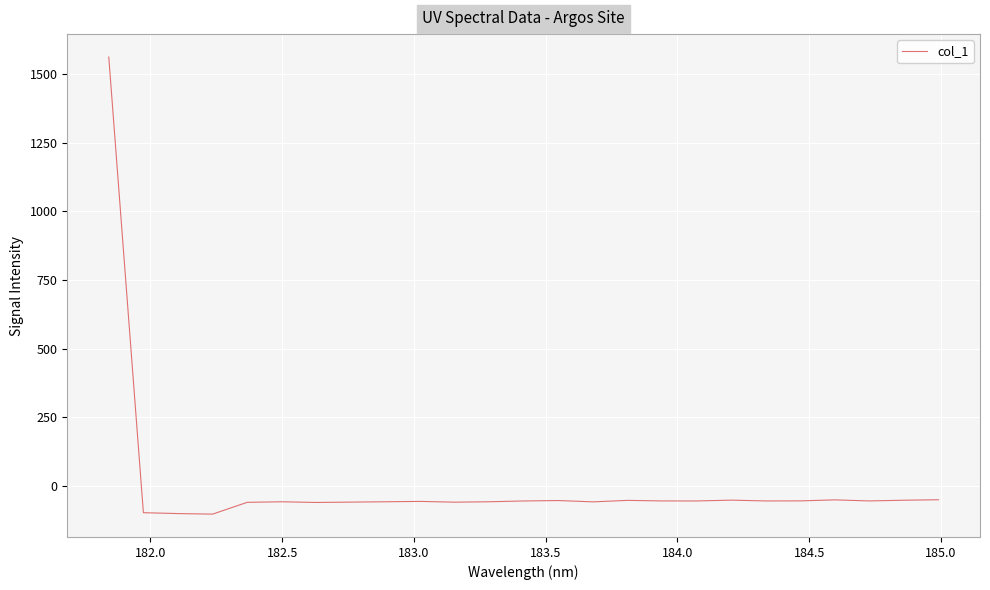

What is the smallest value displayed?

-102.6